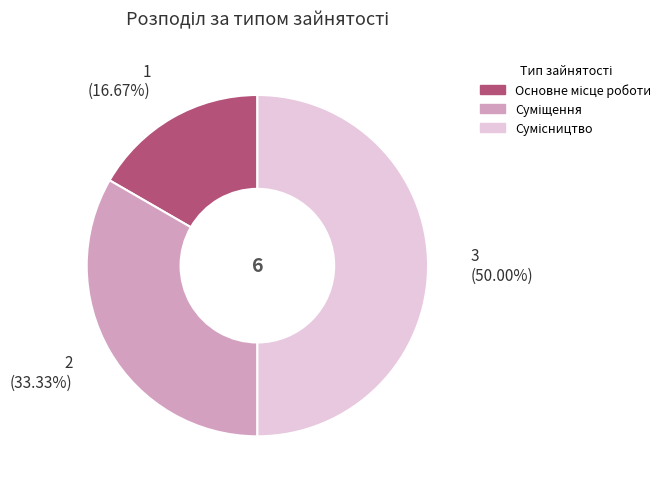

To the nearest percent, what percentage of the pie is Суміщення?

33%